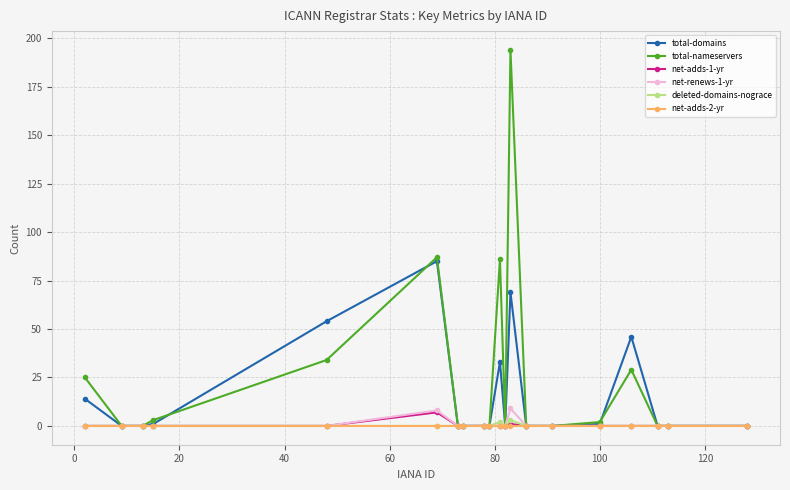

Which series has the largest range (max minus min)?

total-nameservers